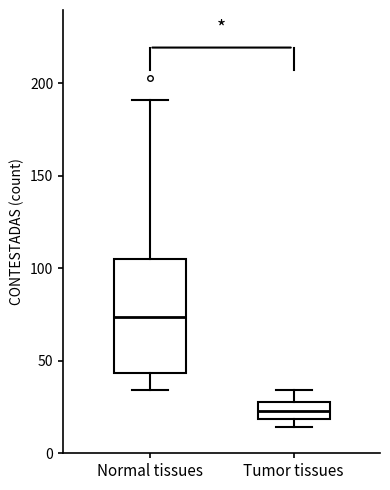

Where does the upper whisker of the box for Normal tissues end on the y-axis? The values are not printed on the chart, so give them approximately, as read against the axis.

190